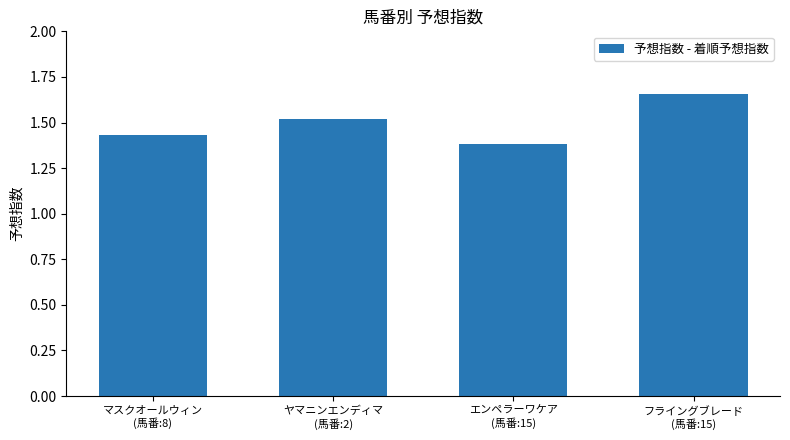

Count the values in the range 1 to 2.

4